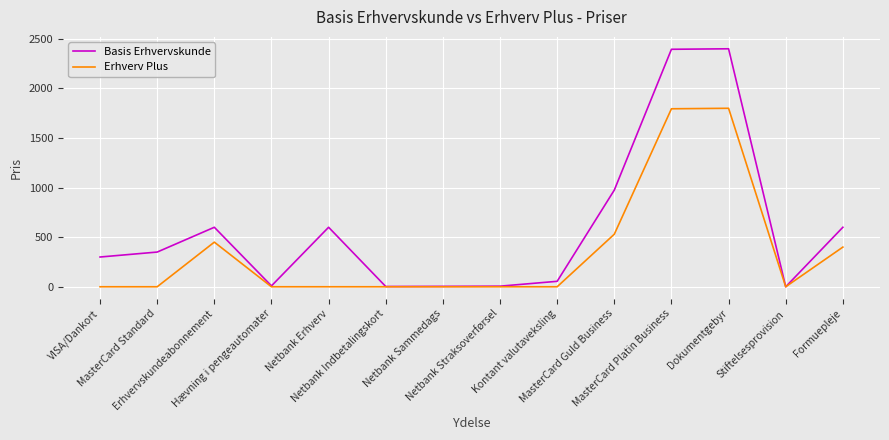

What are all the series names shown in the legend?

Basis Erhvervskunde, Erhverv Plus